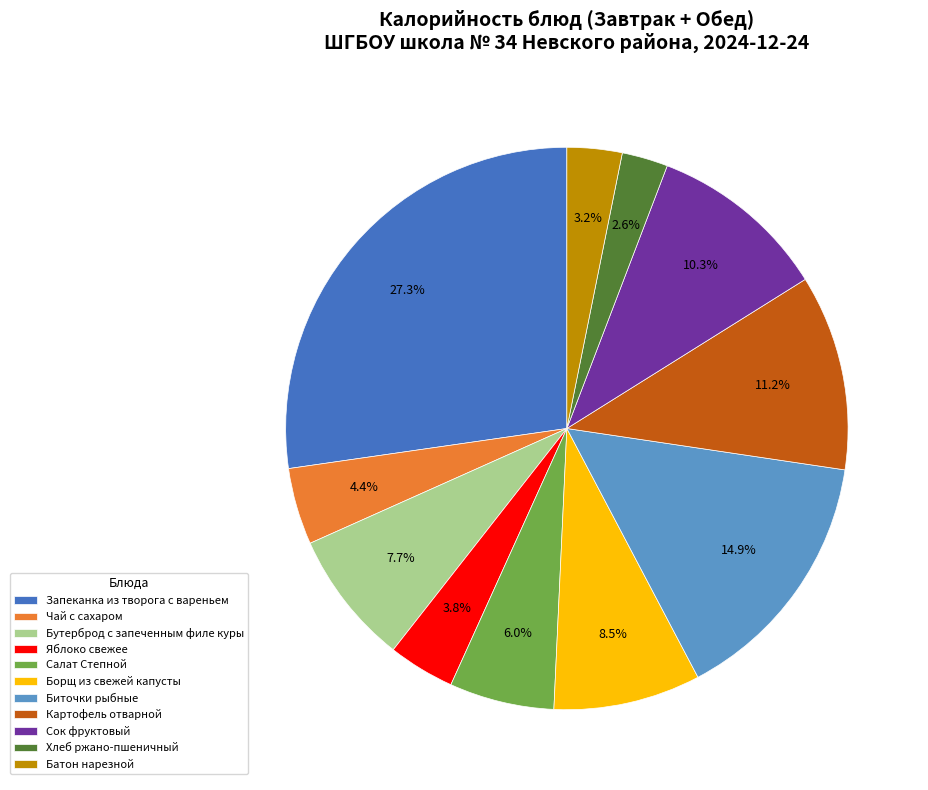

Rank the categories by value from lowest to highest.

Хлеб ржано-пшеничный, Батон нарезной, Яблоко свежее, Чай с сахаром, Салат Степной, Бутерброд с запеченным филе куры, Борщ из свежей капусты, Сок фруктовый, Картофель отварной, Биточки рыбные, Запеканка из творога с вареньем